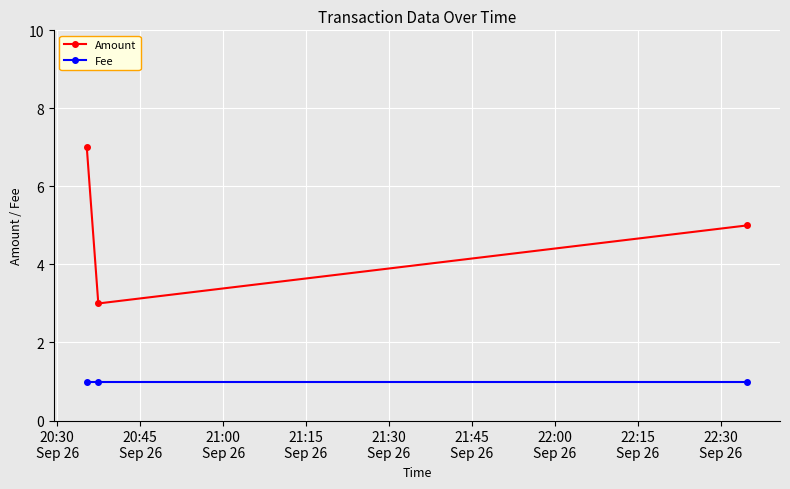

List the series in order of their overall mean, lowest first.

Fee, Amount